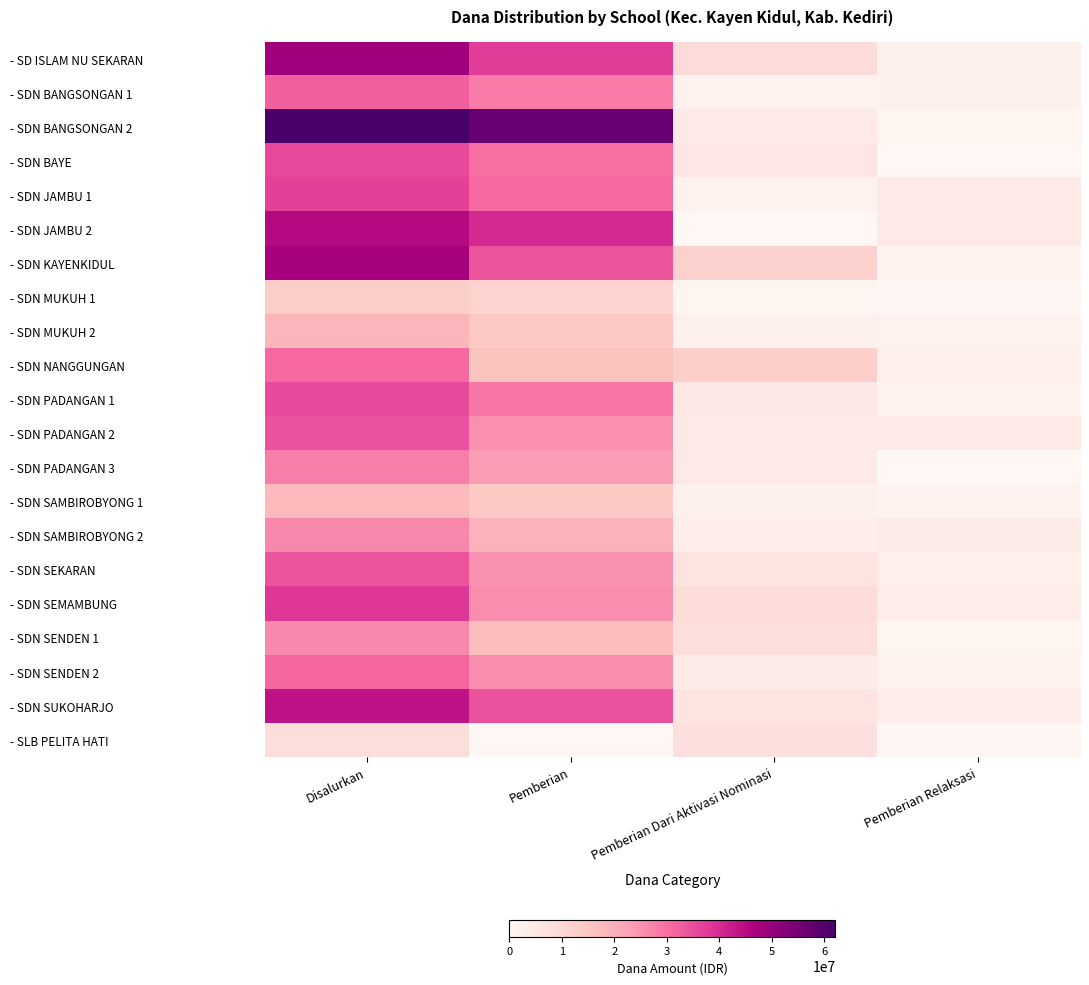

Reading right to left, what are all the values shown in this chart?

- SD ISLAM NU SEKARAN: Pemberian Relaksasi=2250000	Pemberian Dari Aktivasi Nominasi=8775000	Pemberian=37350000	Disalurkan=48375000
- SDN BANGSONGAN 1: Pemberian Relaksasi=2250000	Pemberian Dari Aktivasi Nominasi=1800000	Pemberian=28350000	Disalurkan=32400000
- SDN BANGSONGAN 2: Pemberian Relaksasi=675000	Pemberian Dari Aktivasi Nominasi=4275000	Pemberian=57150000	Disalurkan=62100000
- SDN BAYE: Pemberian Relaksasi=0	Pemberian Dari Aktivasi Nominasi=5625000	Pemberian=30150000	Disalurkan=35775000
- SDN JAMBU 1: Pemberian Relaksasi=4725000	Pemberian Dari Aktivasi Nominasi=1575000	Pemberian=30600000	Disalurkan=36900000
- SDN JAMBU 2: Pemberian Relaksasi=4725000	Pemberian Dari Aktivasi Nominasi=225000	Pemberian=40275000	Disalurkan=45225000
- SDN KAYENKIDUL: Pemberian Relaksasi=1350000	Pemberian Dari Aktivasi Nominasi=12150000	Pemberian=33975000	Disalurkan=47475000
- SDN MUKUH 1: Pemberian Relaksasi=450000	Pemberian Dari Aktivasi Nominasi=1125000	Pemberian=11475000	Disalurkan=13050000
- SDN MUKUH 2: Pemberian Relaksasi=1800000	Pemberian Dari Aktivasi Nominasi=2025000	Pemberian=14625000	Disalurkan=18450000
- SDN NANGGUNGAN: Pemberian Relaksasi=2475000	Pemberian Dari Aktivasi Nominasi=12600000	Pemberian=15750000	Disalurkan=30825000
- SDN PADANGAN 1: Pemberian Relaksasi=1575000	Pemberian Dari Aktivasi Nominasi=4950000	Pemberian=29025000	Disalurkan=35550000
- SDN PADANGAN 2: Pemberian Relaksasi=4725000	Pemberian Dari Aktivasi Nominasi=4275000	Pemberian=25425000	Disalurkan=34425000
- SDN PADANGAN 3: Pemberian Relaksasi=0	Pemberian Dari Aktivasi Nominasi=4500000	Pemberian=23625000	Disalurkan=28125000
- SDN SAMBIROBYONG 1: Pemberian Relaksasi=1350000	Pemberian Dari Aktivasi Nominasi=2250000	Pemberian=14175000	Disalurkan=17775000
- SDN SAMBIROBYONG 2: Pemberian Relaksasi=4050000	Pemberian Dari Aktivasi Nominasi=3150000	Pemberian=19350000	Disalurkan=26550000
- SDN SEKARAN: Pemberian Relaksasi=2700000	Pemberian Dari Aktivasi Nominasi=6075000	Pemberian=25200000	Disalurkan=33975000
- SDN SEMAMBUNG: Pemberian Relaksasi=3825000	Pemberian Dari Aktivasi Nominasi=8550000	Pemberian=25875000	Disalurkan=38250000
- SDN SENDEN 1: Pemberian Relaksasi=900000	Pemberian Dari Aktivasi Nominasi=8325000	Pemberian=17100000	Disalurkan=26325000
- SDN SENDEN 2: Pemberian Relaksasi=1575000	Pemberian Dari Aktivasi Nominasi=4050000	Pemberian=25875000	Disalurkan=31500000
- SDN SUKOHARJO: Pemberian Relaksasi=3375000	Pemberian Dari Aktivasi Nominasi=6075000	Pemberian=34425000	Disalurkan=43875000
- SLB PELITA HATI: Pemberian Relaksasi=450000	Pemberian Dari Aktivasi Nominasi=7650000	Pemberian=0	Disalurkan=8100000